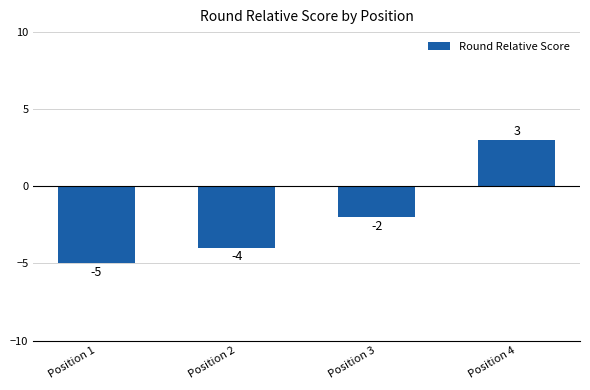

Are the bars horizontal?

No